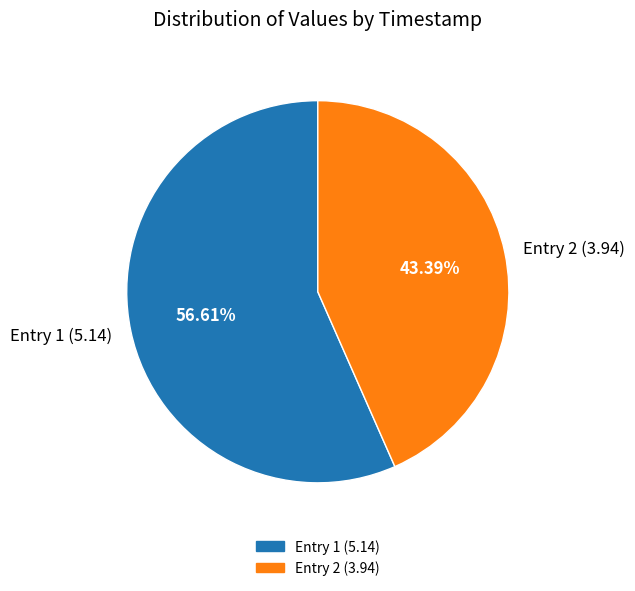

Is the sum of Entry 2 (3.94) and Entry 1 (5.14) greater than half?

Yes